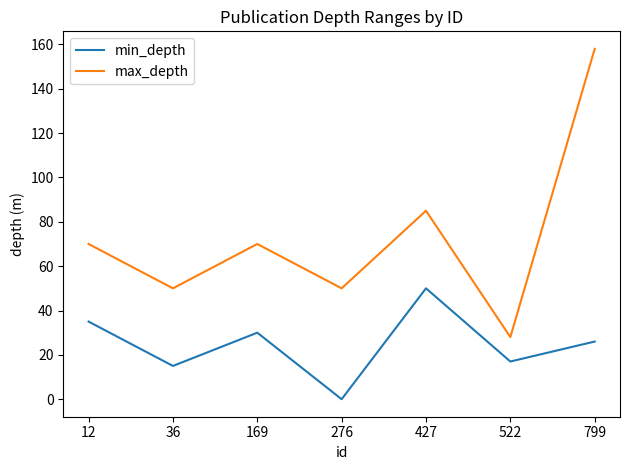

Where does the min_depth series first go above 26?

12